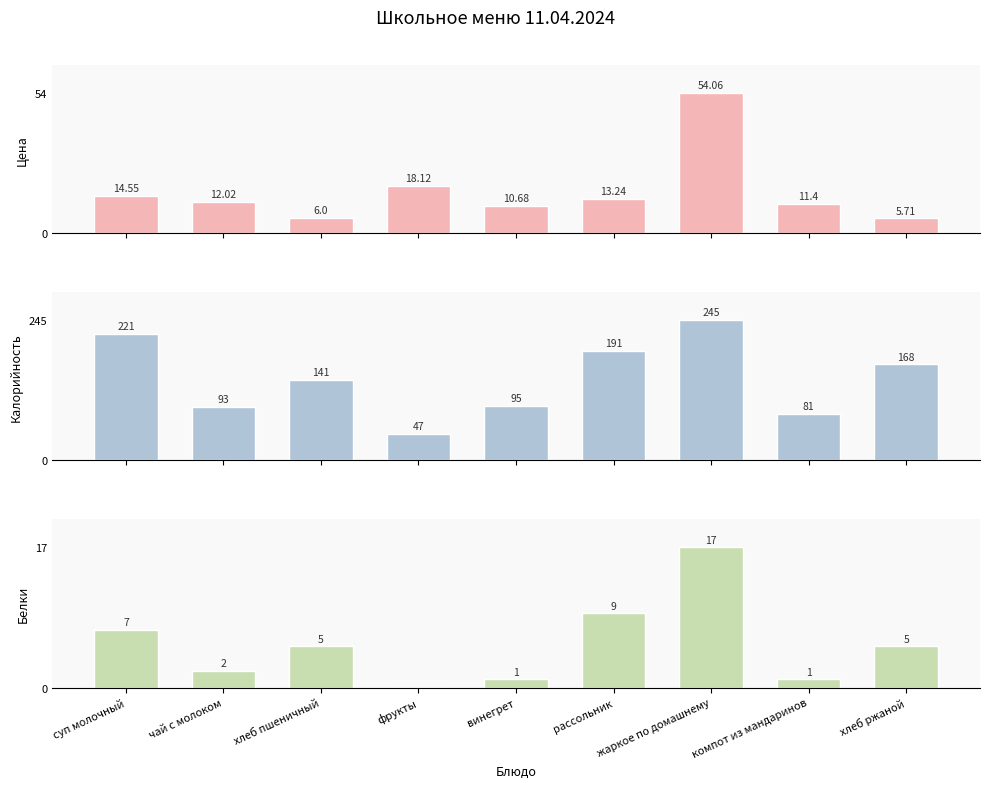

What is the maximum value shown in the chart?

245.0